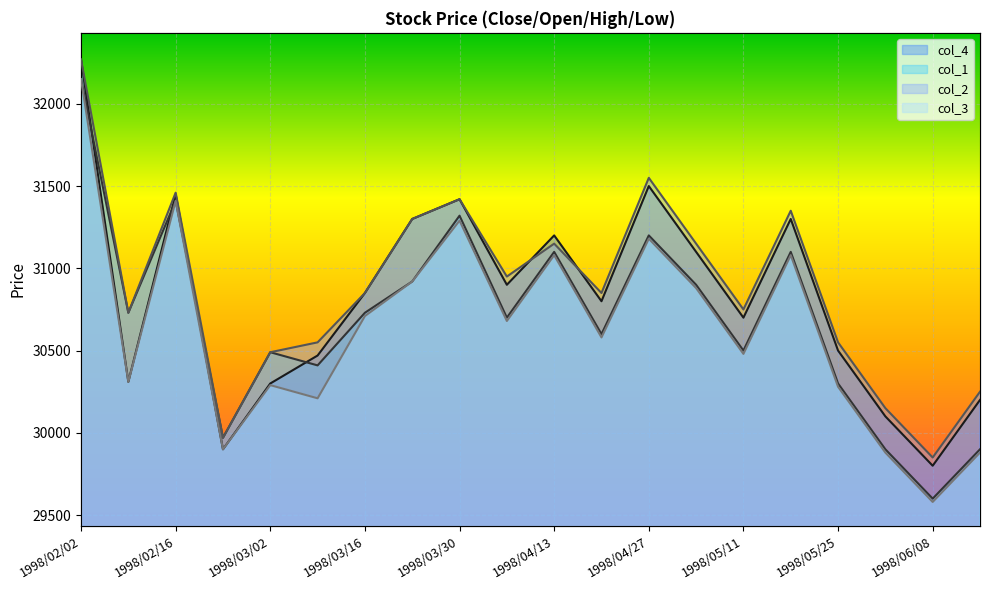

What is the difference between the highest and lowest values at 1998/03/30?

130